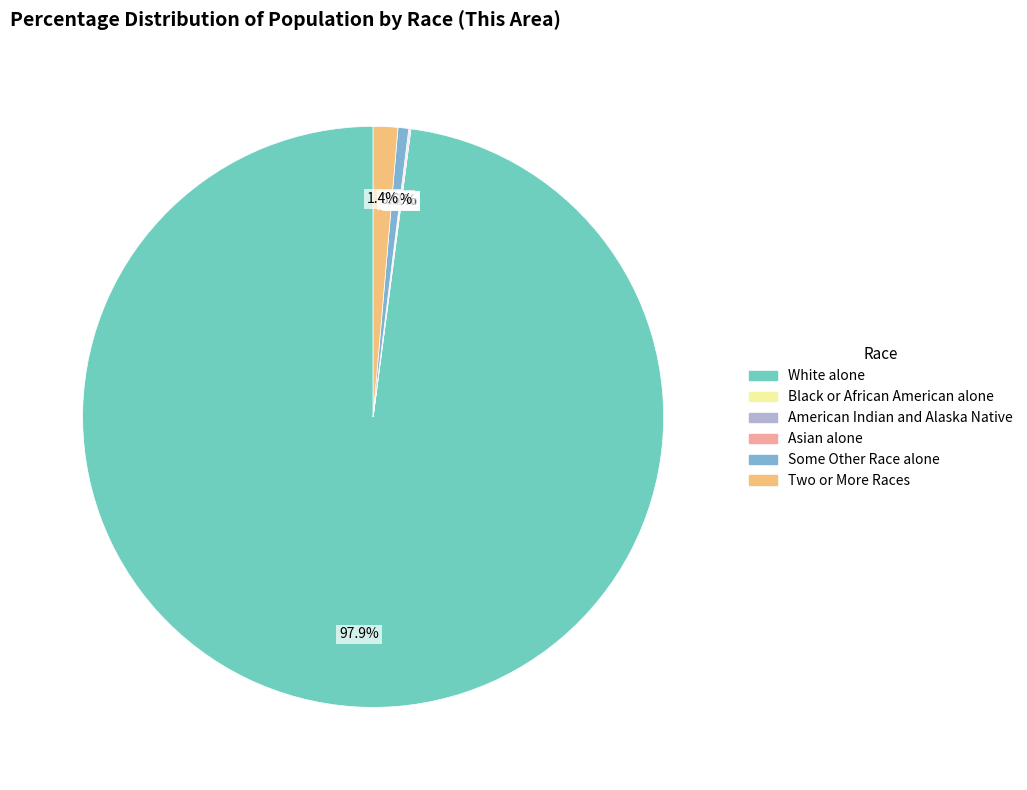

Rank the categories by value from highest to lowest.

White alone, Two or More Races, Some Other Race alone, American Indian and Alaska Native, Asian alone, Black or African American alone